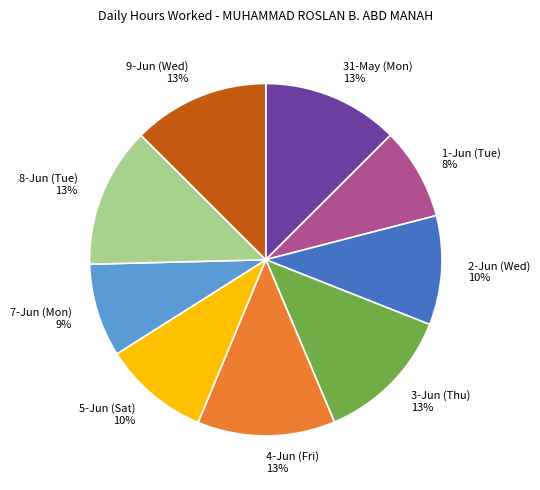

Is the sum of 9-Jun (Wed) and 8-Jun (Tue) greater than half?

No